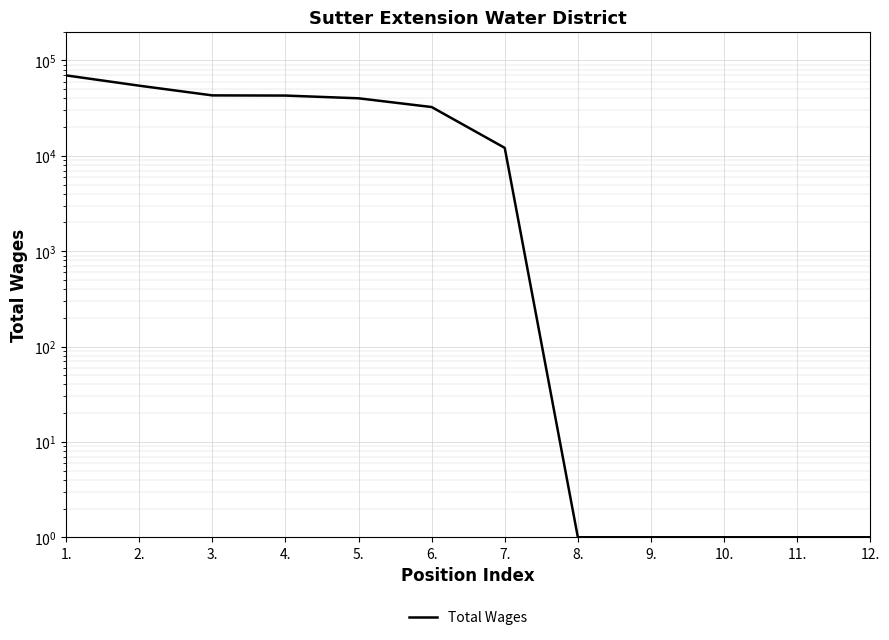

Does the chart display data point markers on the line(s)?

No